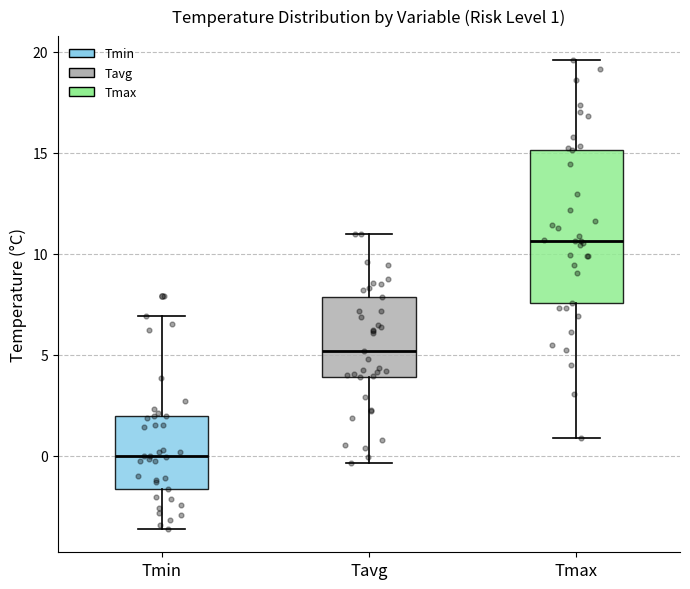

Which box is the tallest, from its lower edge to its upper edge?

Tmax